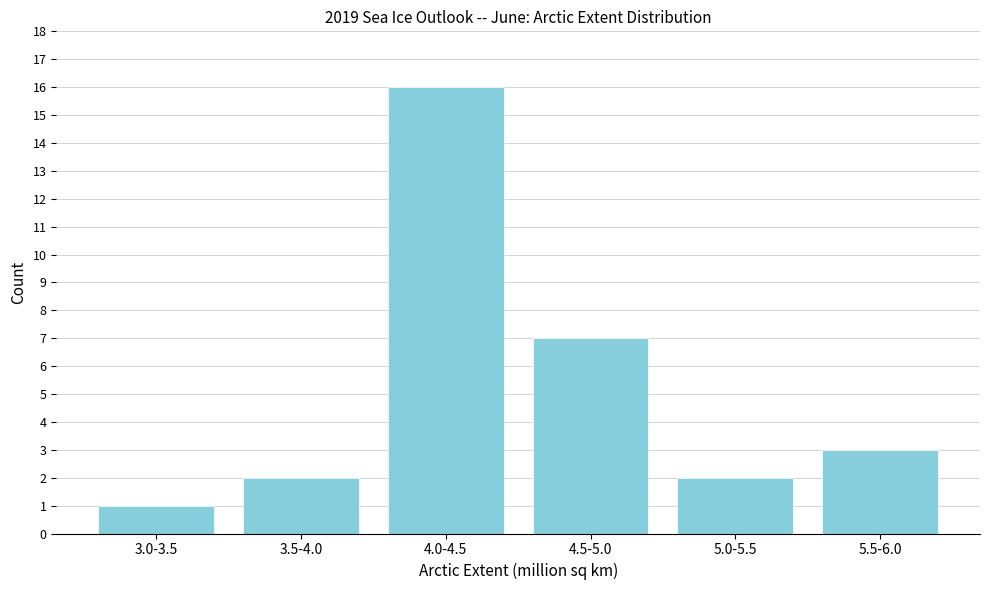

Reading right to left, extract all data points from this chart.

5.5-6.0=3	5.0-5.5=2	4.5-5.0=7	4.0-4.5=16	3.5-4.0=2	3.0-3.5=1